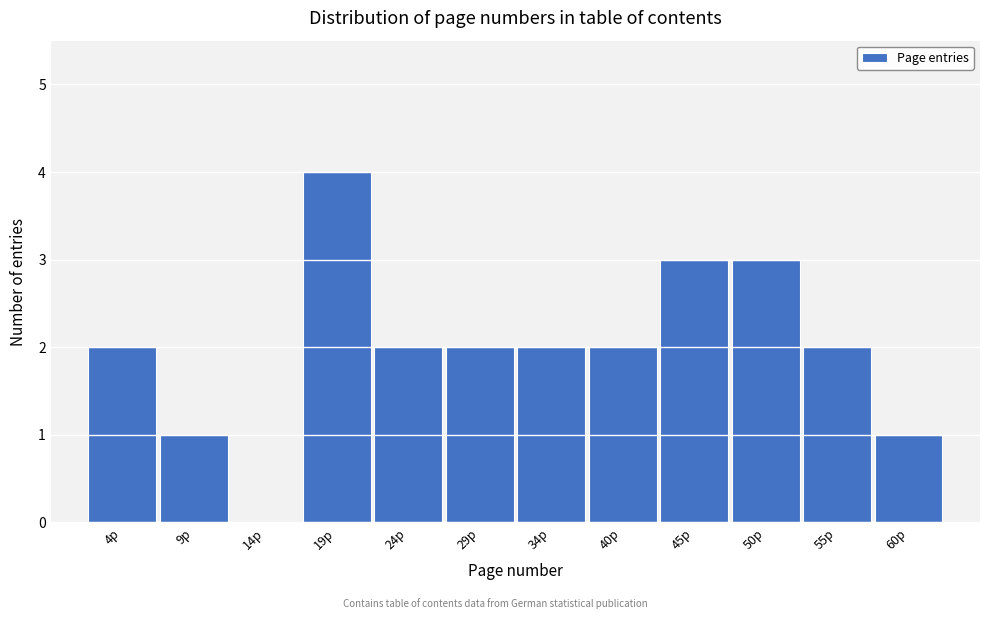

Reading left to right, transcribe all the data shown in this chart.

4p=2	9p=1	14p=0	19p=4	24p=2	29p=2	34p=2	40p=2	45p=3	50p=3	55p=2	60p=1